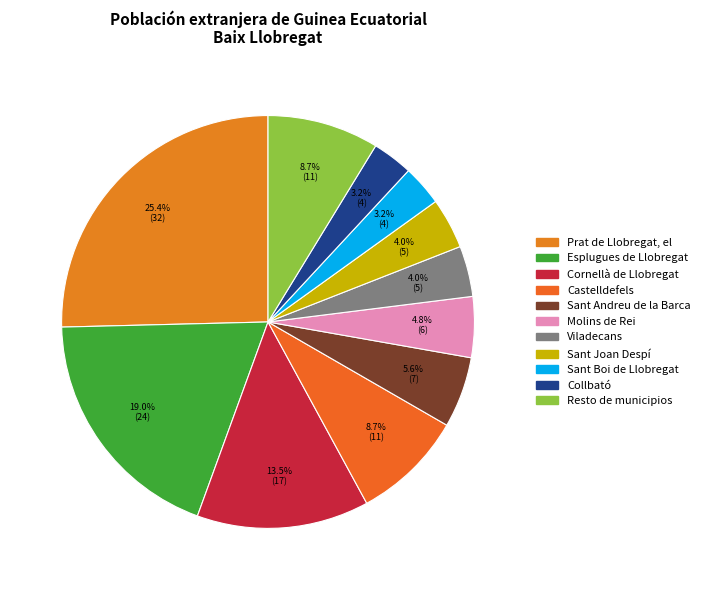

To the nearest percent, what is the combined percentage of Sant Joan Despí and Cornellà de Llobregat?

17%